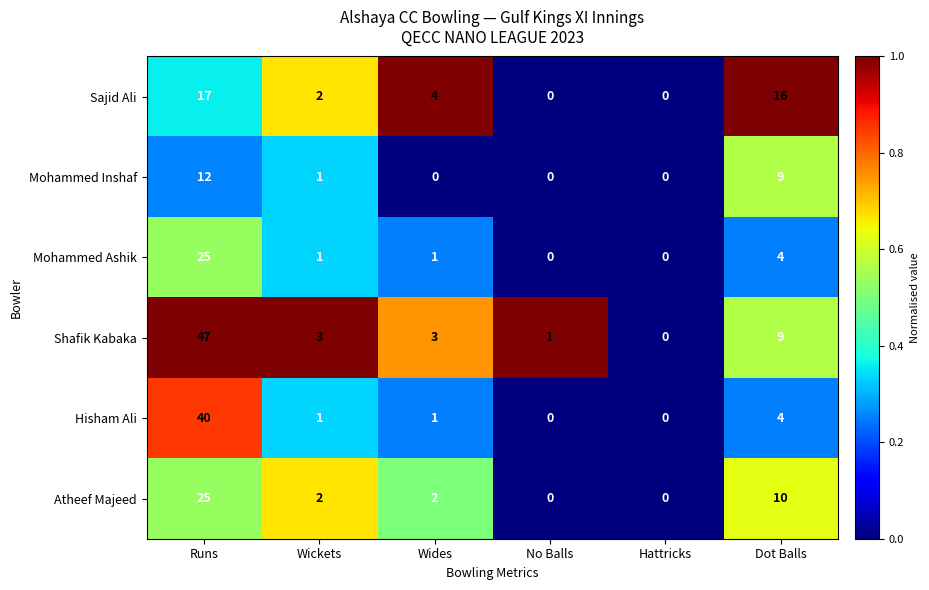

What is the greatest value displayed?

47